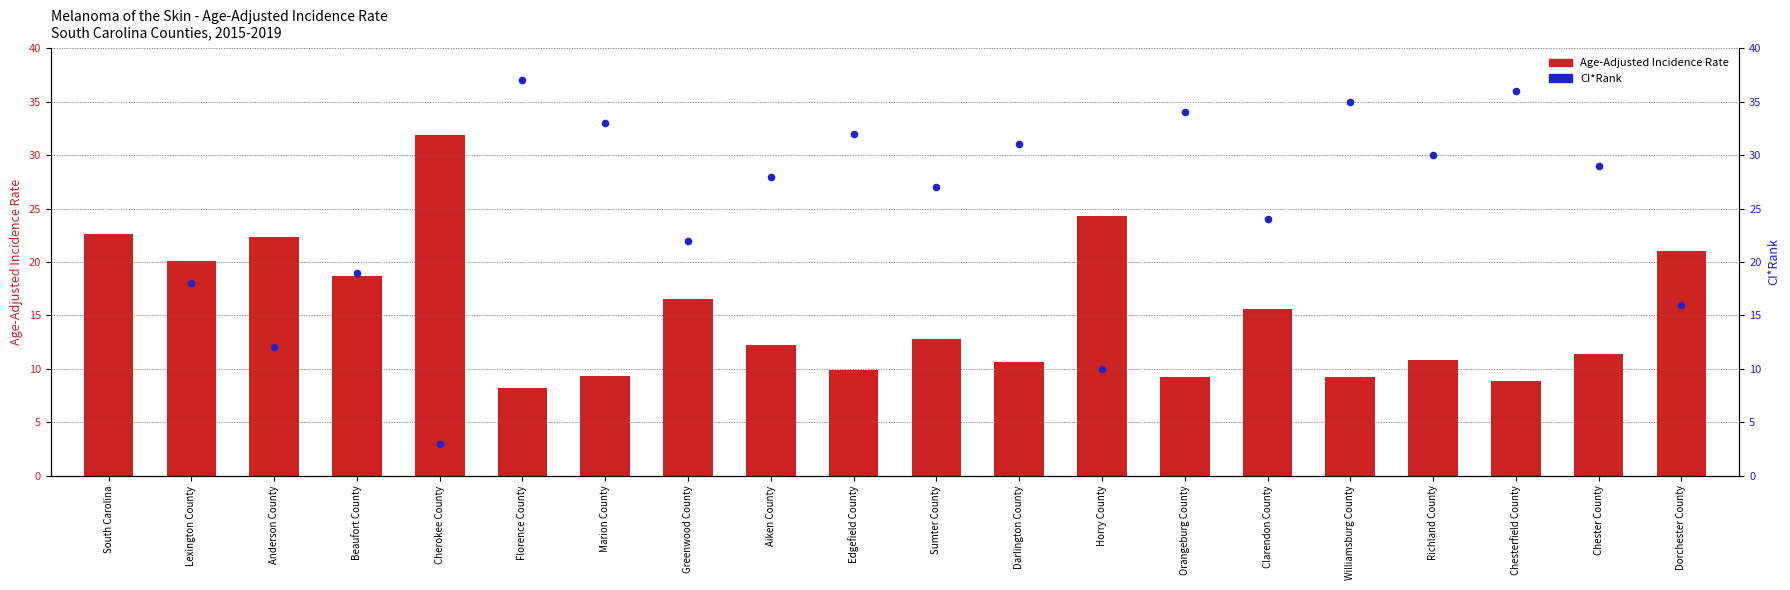

What are all the series names shown in the legend?

Age-Adjusted Incidence Rate, CI*Rank